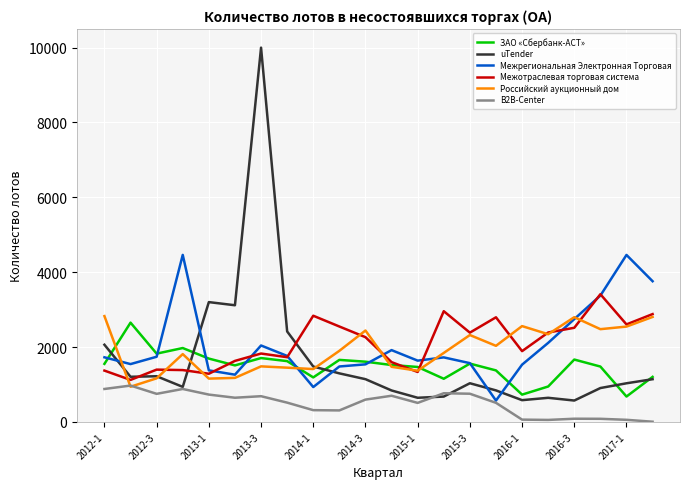

What is the maximum value for uTender?

10000